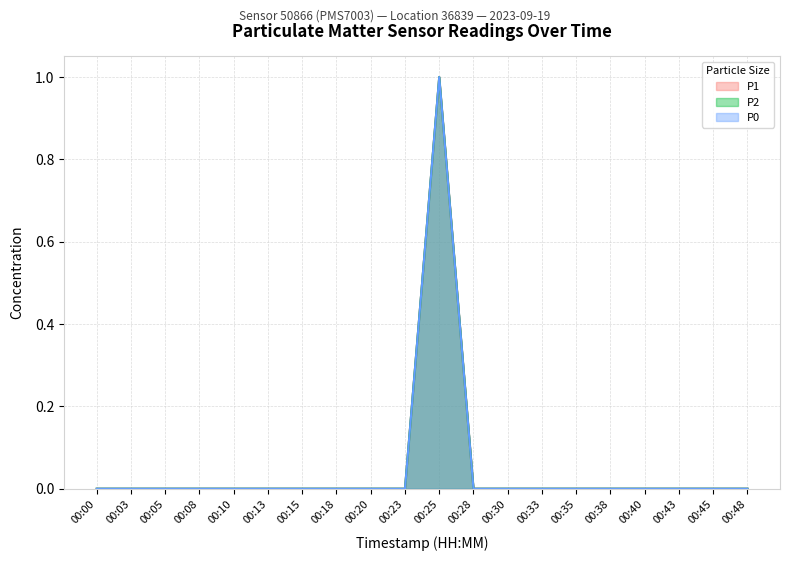

Reading right to left, transcribe all the data shown in this chart.

P1: 00:48=0	00:45=0	00:43=0	00:40=0	00:38=0	00:35=0	00:33=0	00:30=0	00:28=0	00:25=1	00:23=0	00:20=0	00:18=0	00:15=0	00:13=0	00:10=0	00:08=0	00:05=0	00:03=0	00:00=0
P2: 00:48=0	00:45=0	00:43=0	00:40=0	00:38=0	00:35=0	00:33=0	00:30=0	00:28=0	00:25=1	00:23=0	00:20=0	00:18=0	00:15=0	00:13=0	00:10=0	00:08=0	00:05=0	00:03=0	00:00=0
P0: 00:48=0	00:45=0	00:43=0	00:40=0	00:38=0	00:35=0	00:33=0	00:30=0	00:28=0	00:25=1	00:23=0	00:20=0	00:18=0	00:15=0	00:13=0	00:10=0	00:08=0	00:05=0	00:03=0	00:00=0